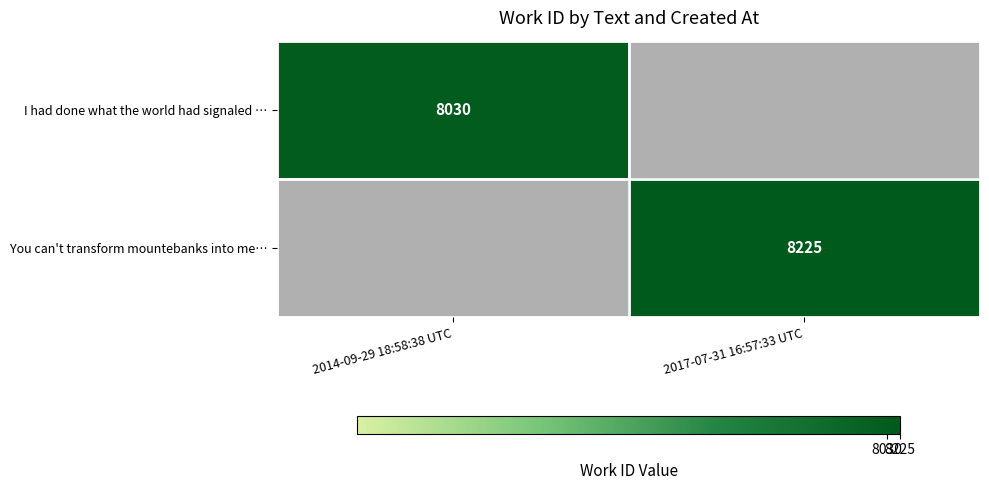

Is the value of You can't transform mountebanks into me… at 2017-07-31 16:57:33 UTC greater than the value of I had done what the world had signaled … at 2014-09-29 18:58:38 UTC?

Yes